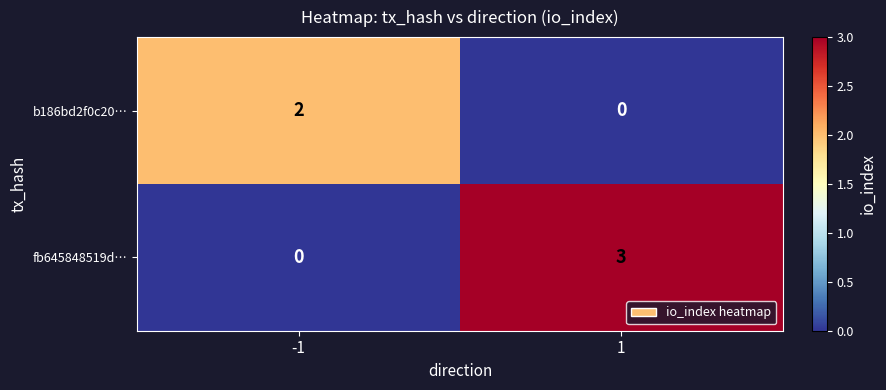

Reading left to right, transcribe all the data shown in this chart.

b186bd2f0c20…: 2	0
fb645848519d…: 0	3